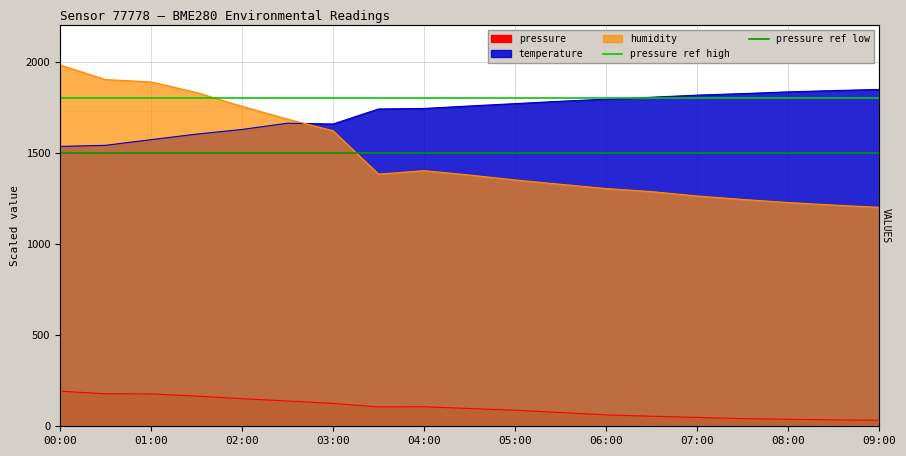

What is the value of the pressure ref low point at the 1st from the left?

1500